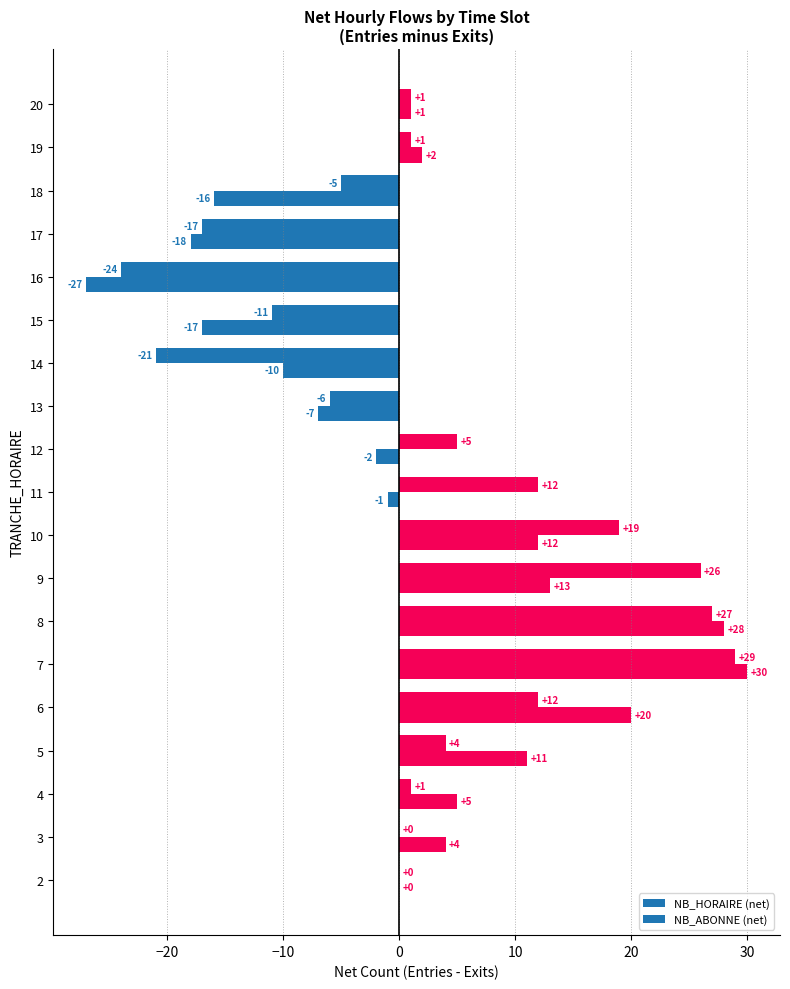

How many series are shown in this chart?

2